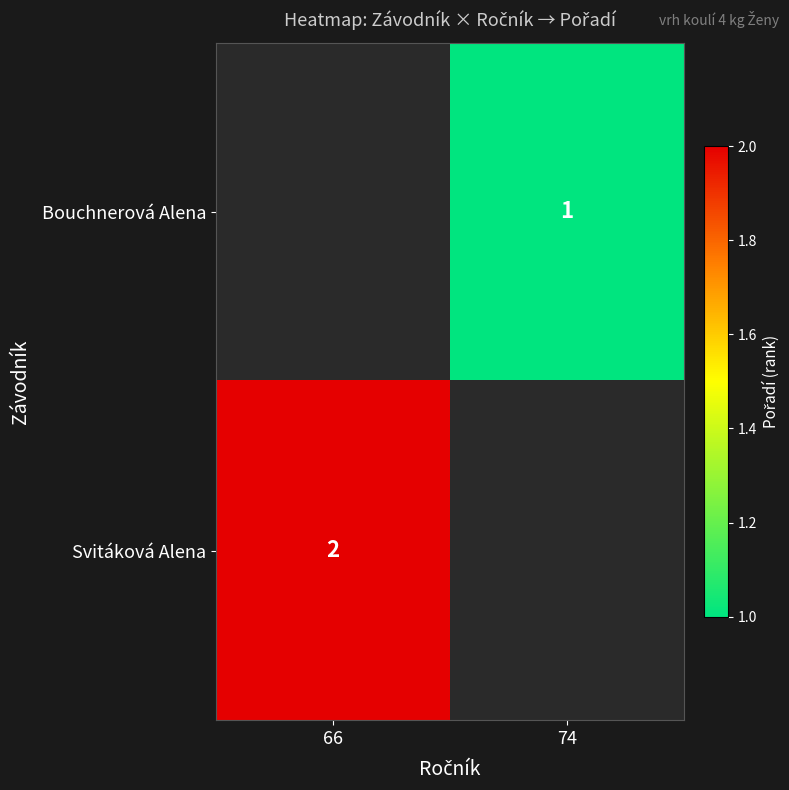

The Svitáková Alena series shows 2 at 66. True or false?

True